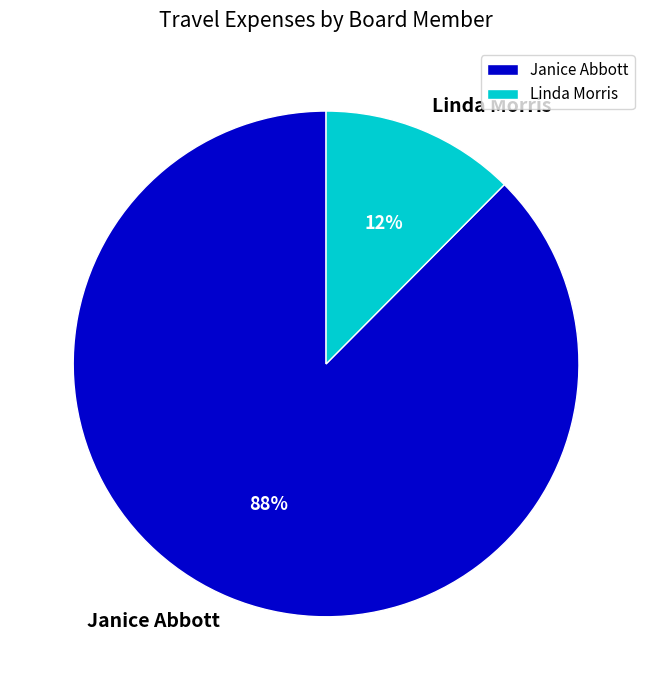

To the nearest percent, what is the average slice percentage?

50%